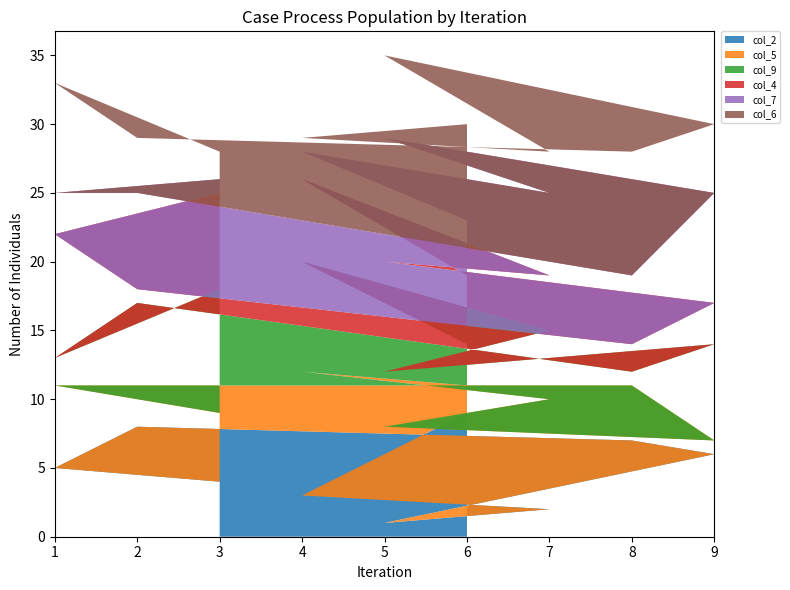

Rank the categories by col_2 value from highest to lowest.

6, 2, 8, 9, 1, 3, 4, 7, 5